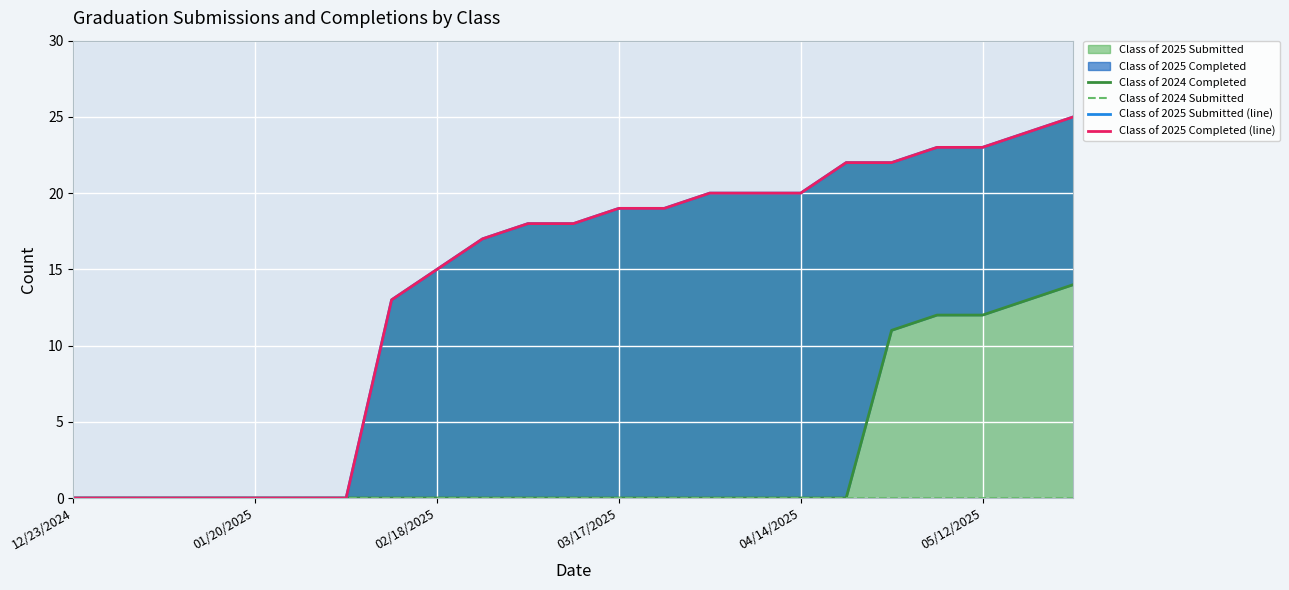

What is the label of the 22nd point from the right?

01/20/2025